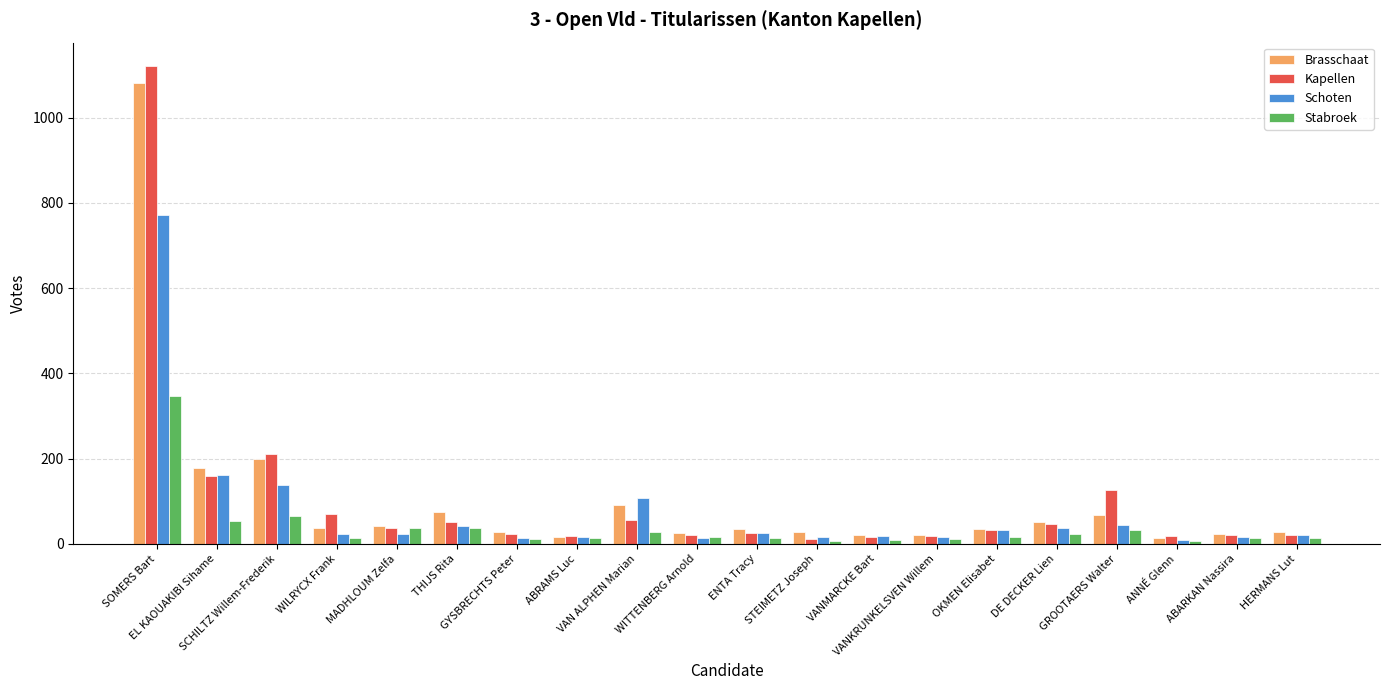

How many distinct data groups are displayed?

4